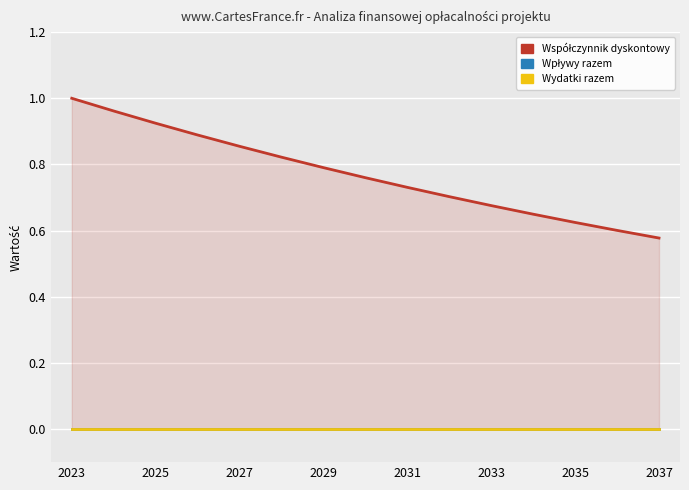

Reading left to right, extract all data points from this chart.

Współczynnik dyskontowy: 1.0	1.0	0.9	0.9	0.9	0.8	0.8	0.8	0.7	0.7	0.7	0.6	0.6	0.6	0.6
Wpływy razem: 0.0	0.0	0.0	0.0	0.0	0.0	0.0	0.0	0.0	0.0	0.0	0.0	0.0	0.0	0.0
Wydatki razem: 0.0	0.0	0.0	0.0	0.0	0.0	0.0	0.0	0.0	0.0	0.0	0.0	0.0	0.0	0.0